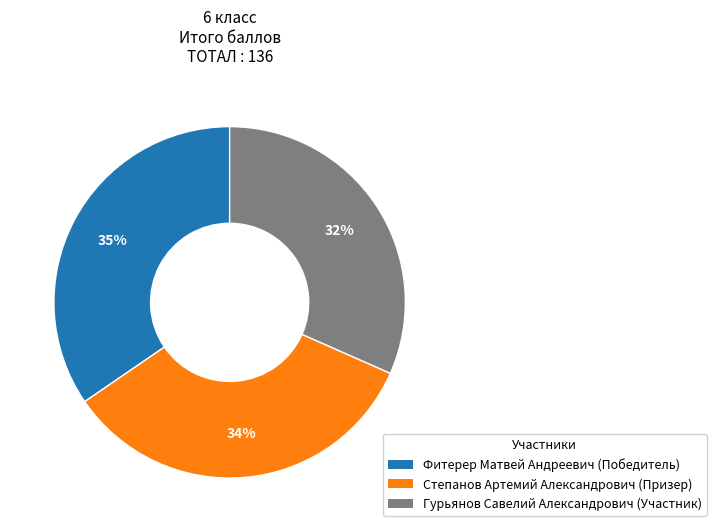

Which category has the biggest portion of the pie?

Фитерер Матвей Андреевич (Победитель)